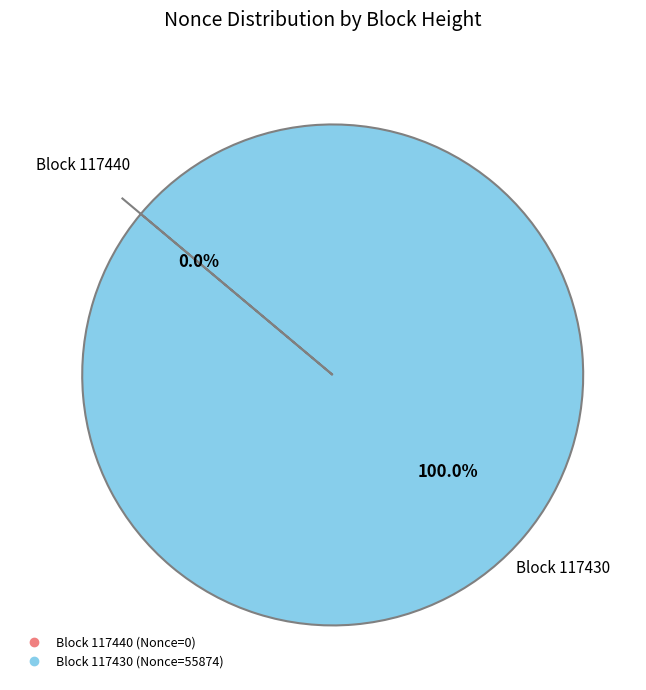

To the nearest percent, what is the combined percentage of 117430 and 117440?

100%